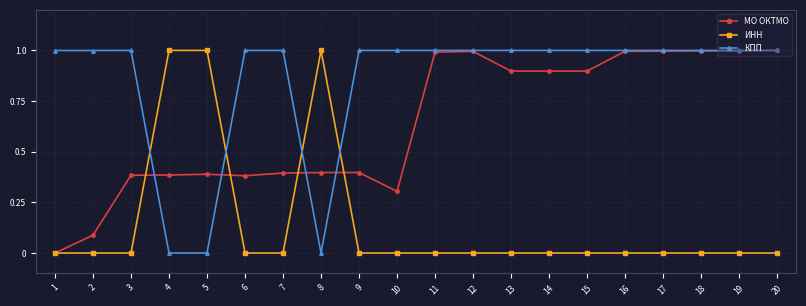

True or false: МО ОКТМО and КПП intersect in this chart.

True